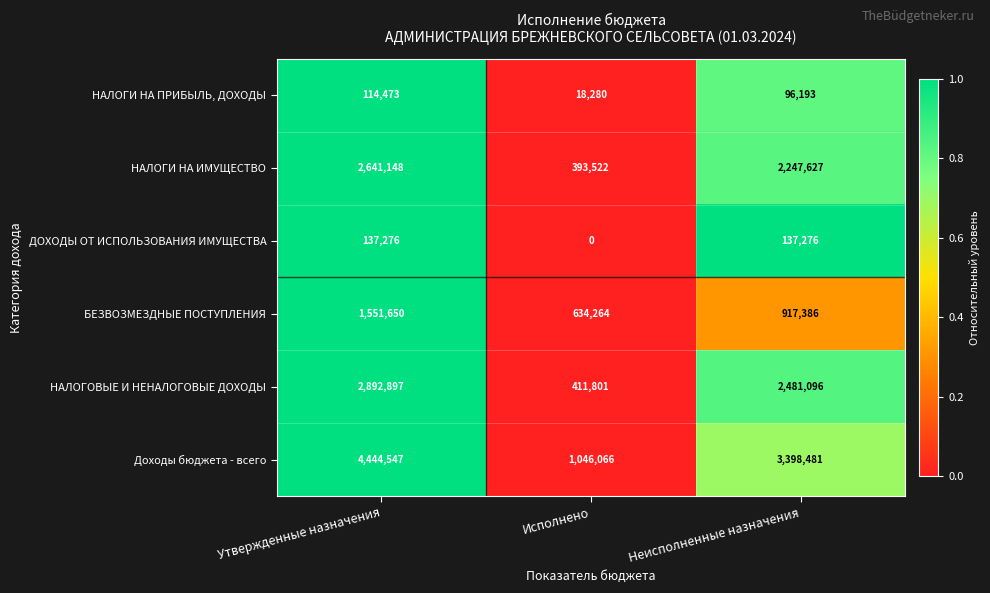

Reading right to left, extract all data points from this chart.

НАЛОГИ НА ПРИБЫЛЬ, ДОХОДЫ: Неисполненные назначения=96193	Исполнено=18280	Утвержденные назначения=114473
НАЛОГИ НА ИМУЩЕСТВО: Неисполненные назначения=2247627	Исполнено=393522	Утвержденные назначения=2641148
ДОХОДЫ ОТ ИСПОЛЬЗОВАНИЯ ИМУЩЕСТВА: Неисполненные назначения=137276	Исполнено=0	Утвержденные назначения=137276
БЕЗВОЗМЕЗДНЫЕ ПОСТУПЛЕНИЯ: Неисполненные назначения=917386	Исполнено=634264	Утвержденные назначения=1551650
НАЛОГОВЫЕ И НЕНАЛОГОВЫЕ ДОХОДЫ: Неисполненные назначения=2481096	Исполнено=411801	Утвержденные назначения=2892897
Доходы бюджета - всего: Неисполненные назначения=3398481	Исполнено=1046066	Утвержденные назначения=4444547